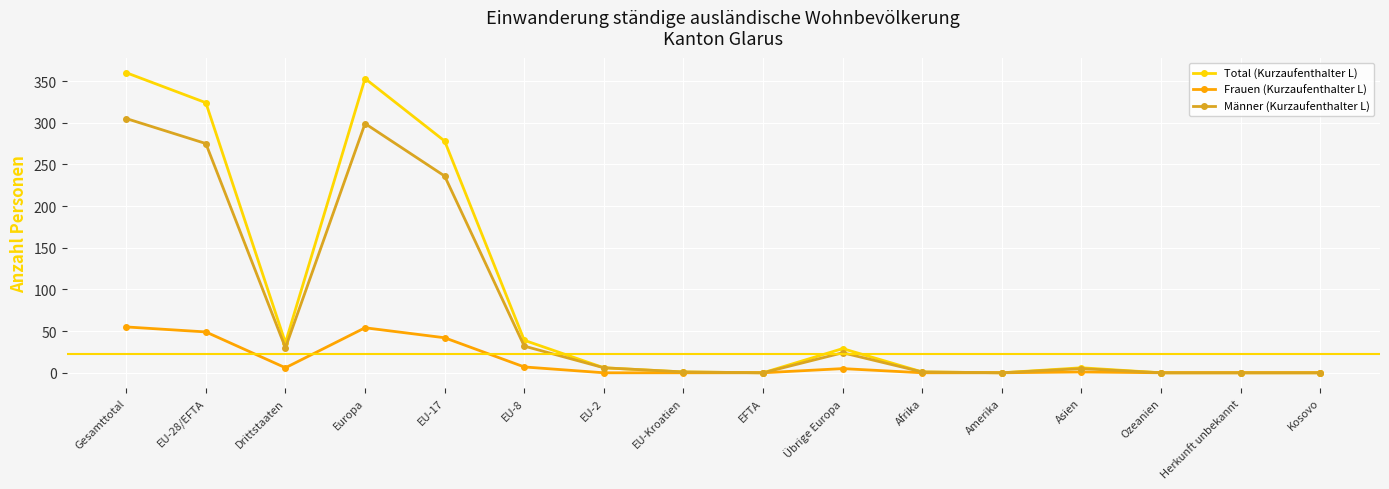

What is the greatest value displayed?

360